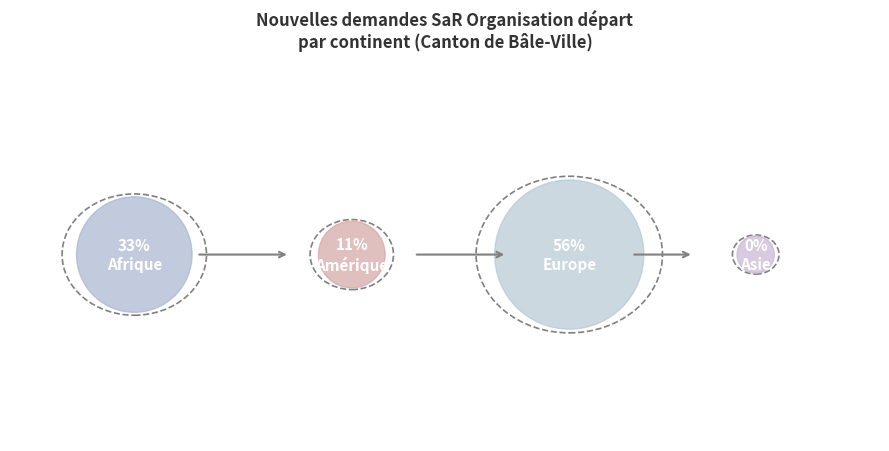

What is the largest slice in the pie chart?

Europe